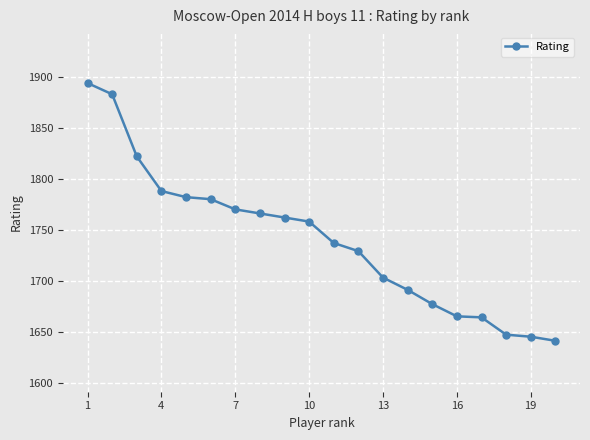

What is the difference between the maximum and second lowest values?

249